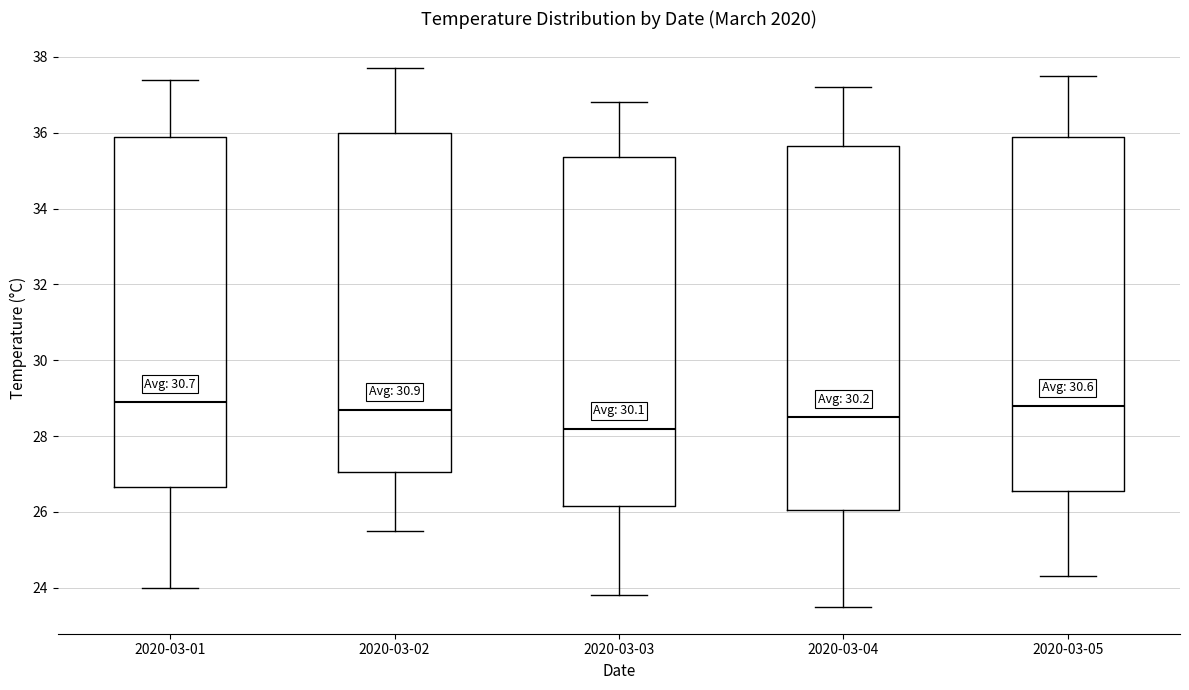

Which box is the tallest, from its lower edge to its upper edge?

2020-03-04